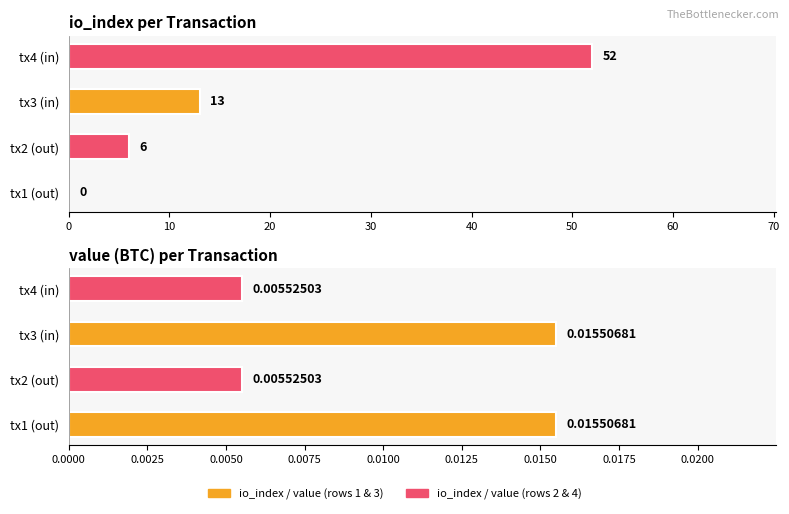

How many io_index values are between 6 and 52?

3